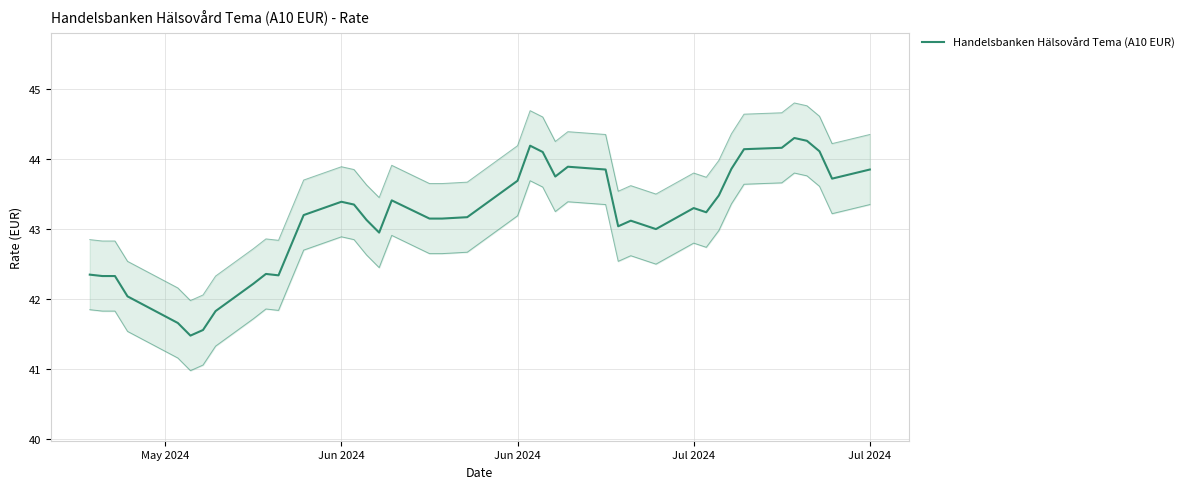

How many points are higher than both their immediate neighbors (excluding endpoints)?

8